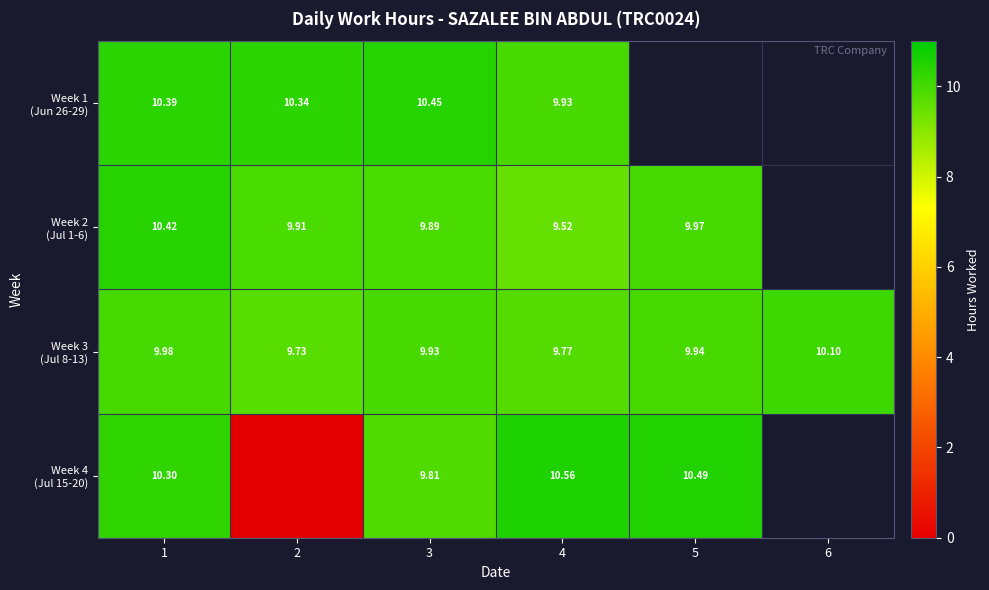

At which category is the sum across all series the highest?

1